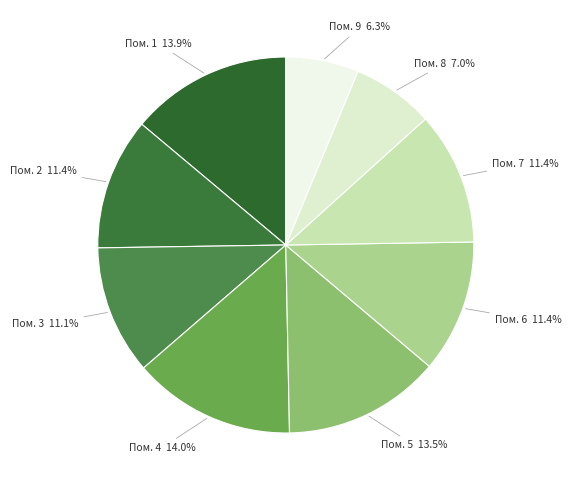

Is there any slice that represents more than half of the pie?

No